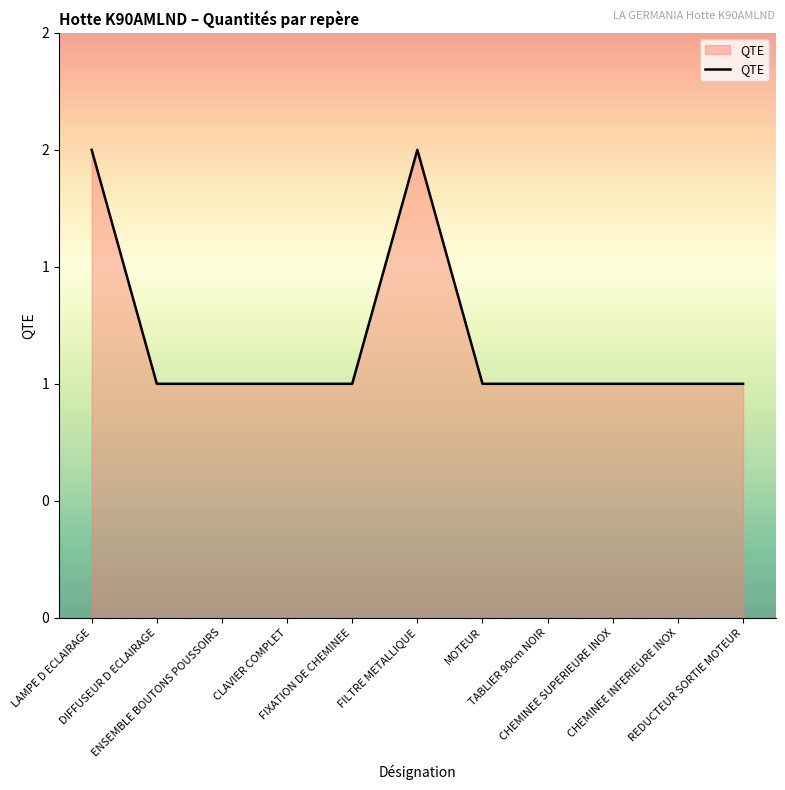

At which label is the value closest to 1?

DIFFUSEUR D ECLAIRAGE